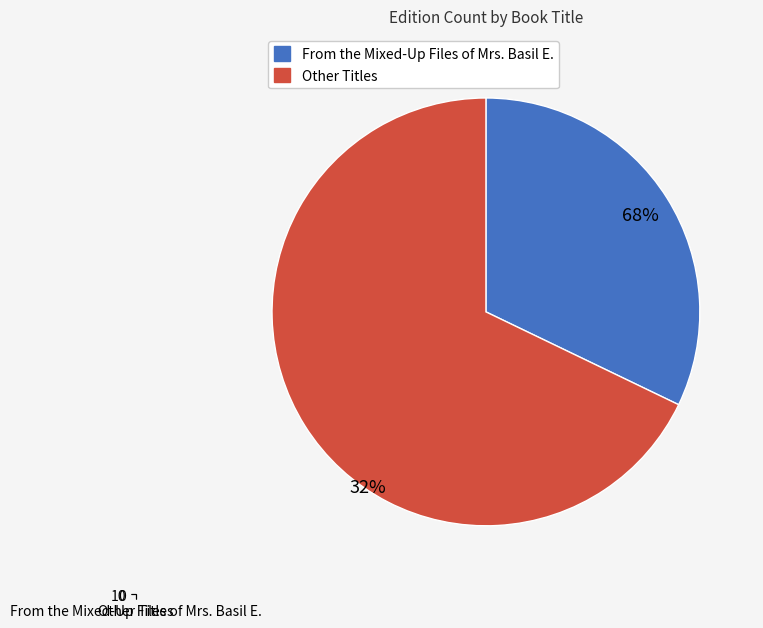

How much of the chart is everything except Other Titles?

32.1%